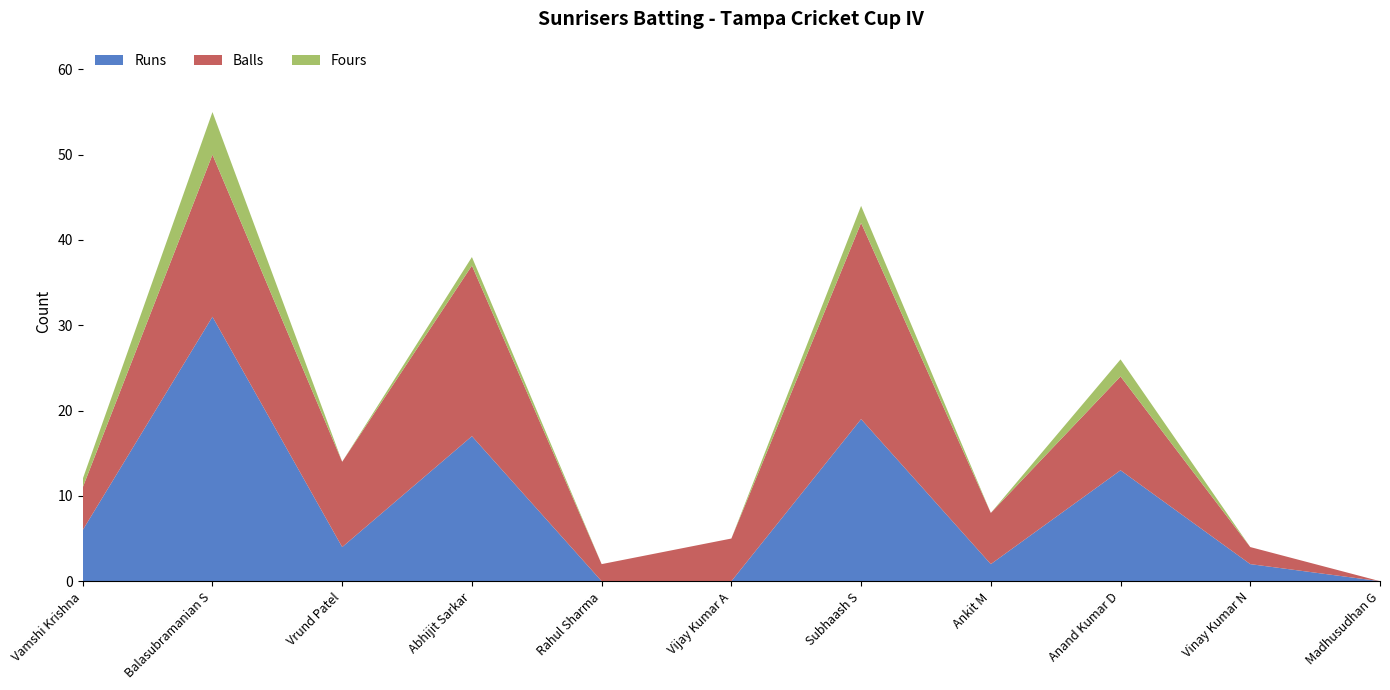

Reading left to right, extract all data points from this chart.

Runs: Vamshi Krishna=6	Balasubramanian S=31	Vrund Patel=4	Abhijit Sarkar=17	Rahul Sharma=0	Vijay Kumar A=0	Subhaash S=19	Ankit M=2	Anand Kumar D=13	Vinay Kumar N=2	Madhusudhan G=0
Balls: Vamshi Krishna=5	Balasubramanian S=19	Vrund Patel=10	Abhijit Sarkar=20	Rahul Sharma=2	Vijay Kumar A=5	Subhaash S=23	Ankit M=6	Anand Kumar D=11	Vinay Kumar N=2	Madhusudhan G=0
Fours: Vamshi Krishna=1	Balasubramanian S=5	Vrund Patel=0	Abhijit Sarkar=1	Rahul Sharma=0	Vijay Kumar A=0	Subhaash S=2	Ankit M=0	Anand Kumar D=2	Vinay Kumar N=0	Madhusudhan G=0